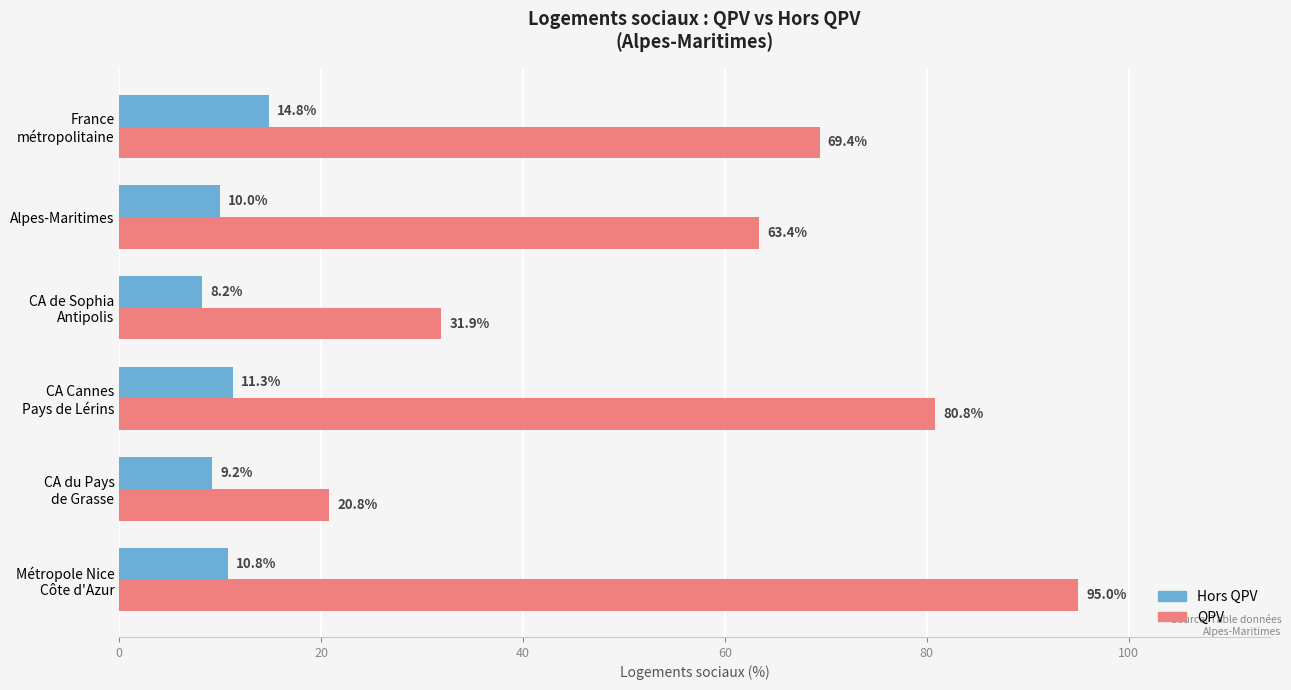

What is the difference between the second highest and minimum values in the Hors QPV series?

3.1